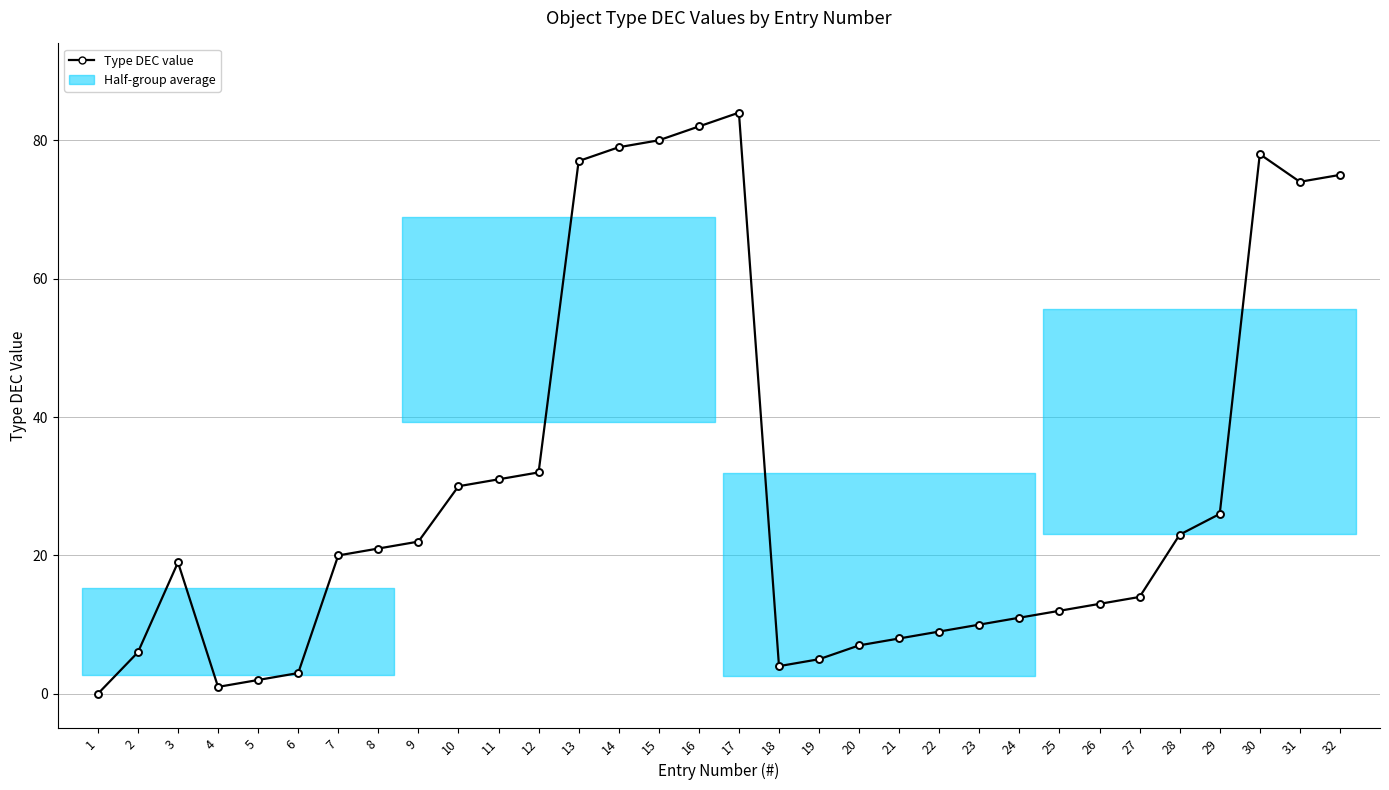

Reading left to right, extract all data points from this chart.

0	6	19	1	2	3	20	21	22	30	31	32	77	79	80	82	84	4	5	7	8	9	10	11	12	13	14	23	26	78	74	75